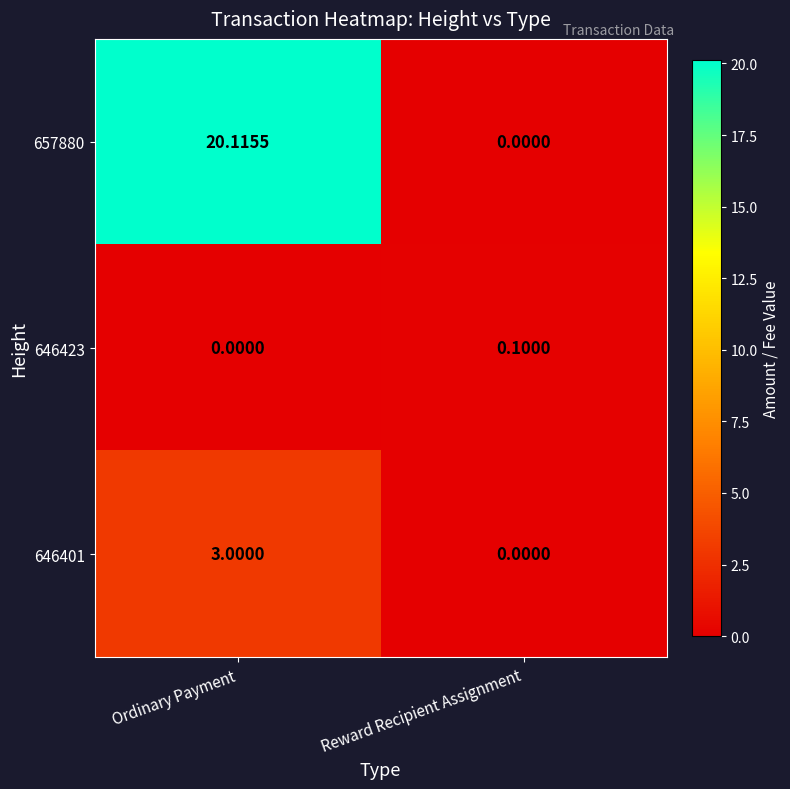

Where is 657880 nearest to the value 10?

Reward Recipient Assignment